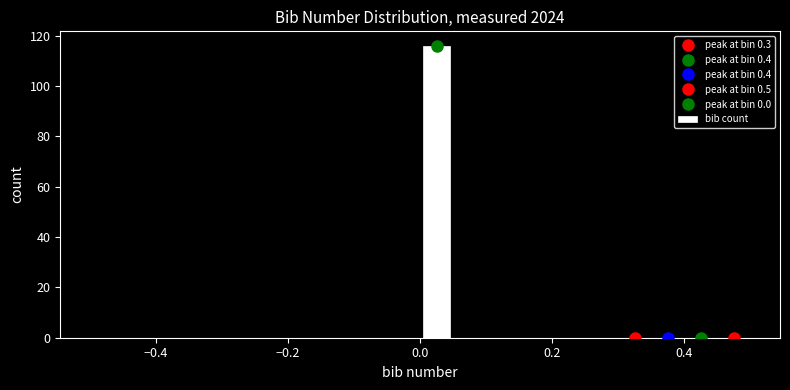

Read against the x-axis, roughly where is the centre of the tallest bar?

0.02